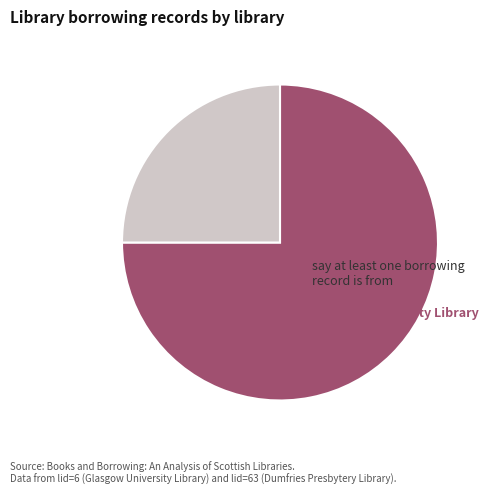

Is there a majority slice in this chart?

Yes